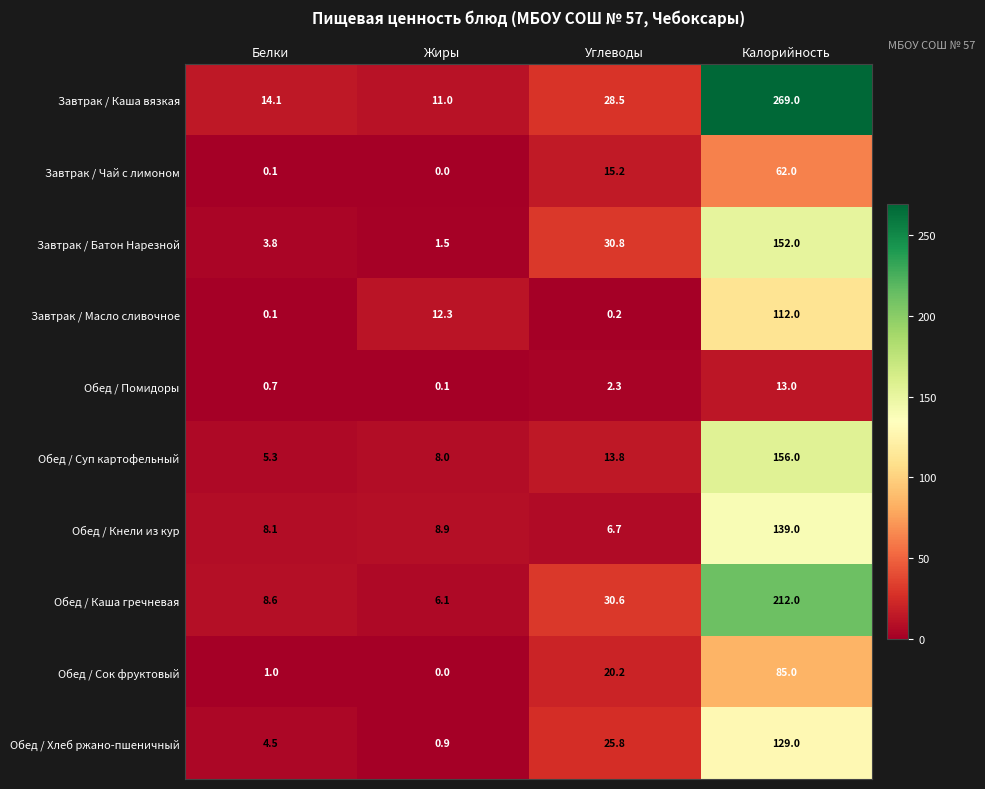

Which category has the lowest value across all series?

Жиры